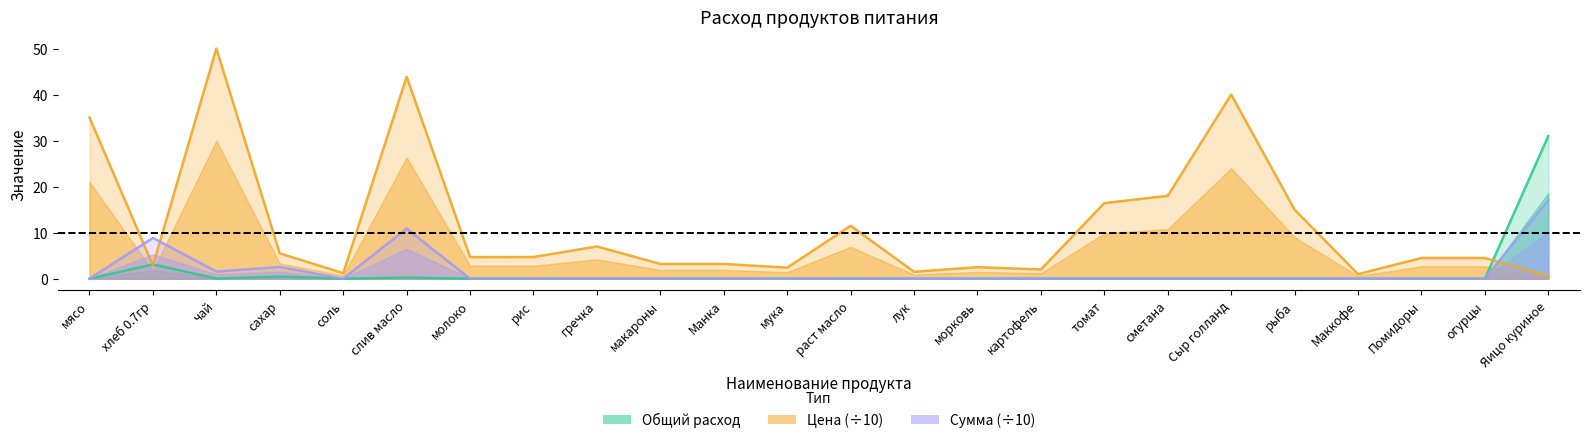

How many lines are shown in the chart?

3